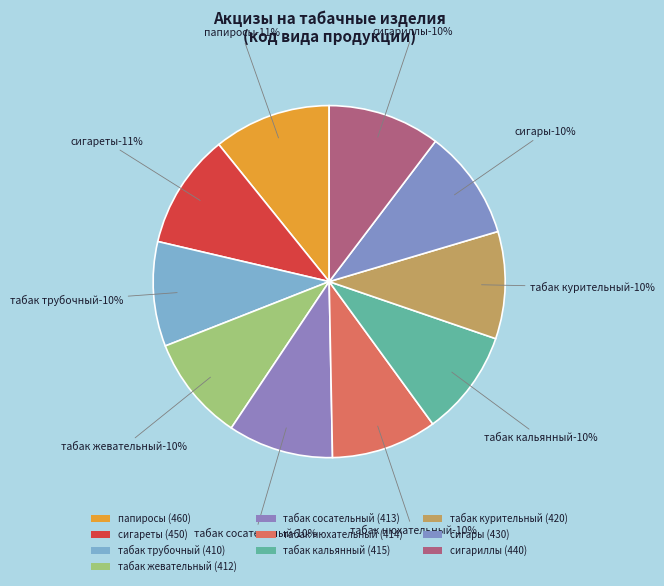

Combined, do сигариллы (440) and сигары (430) account for over 50%?

No